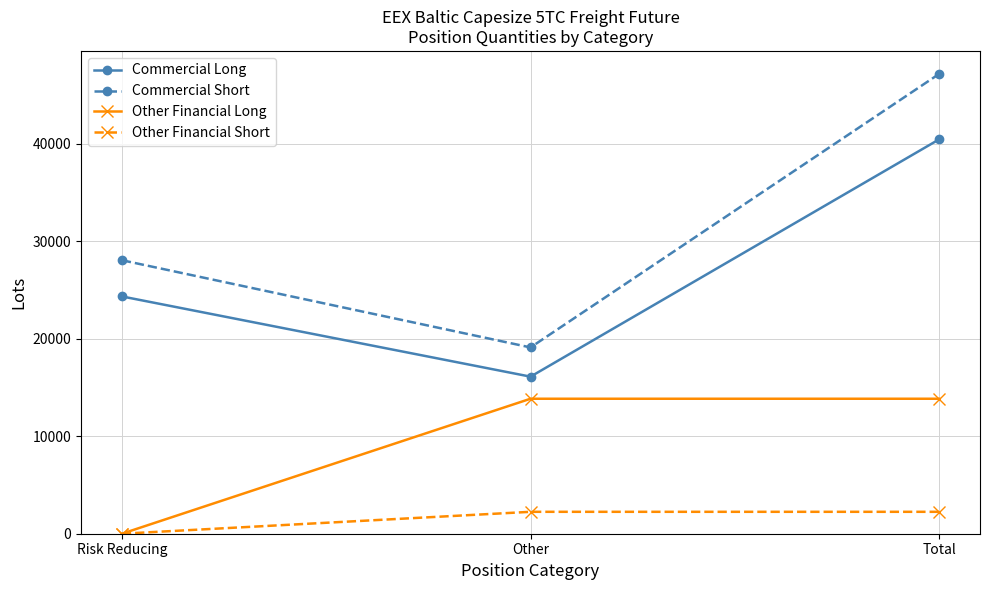

What is the total value across all series at Other?

51316.7